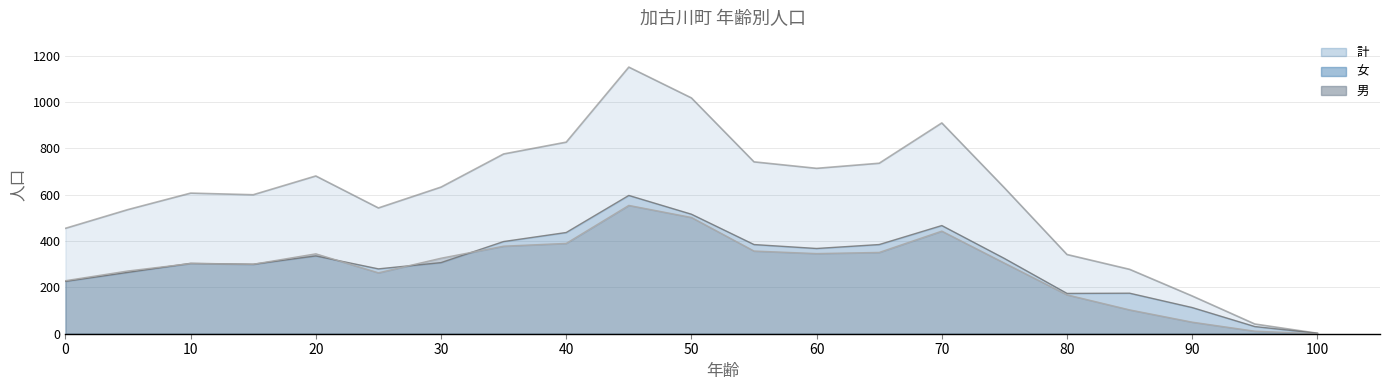

At which label is 計 closest to 576?

15